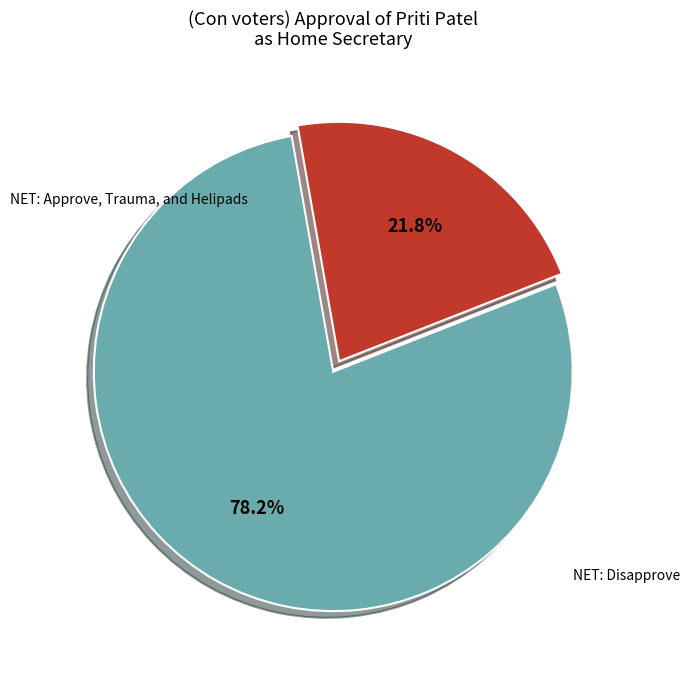

Does any single category account for the majority?

Yes